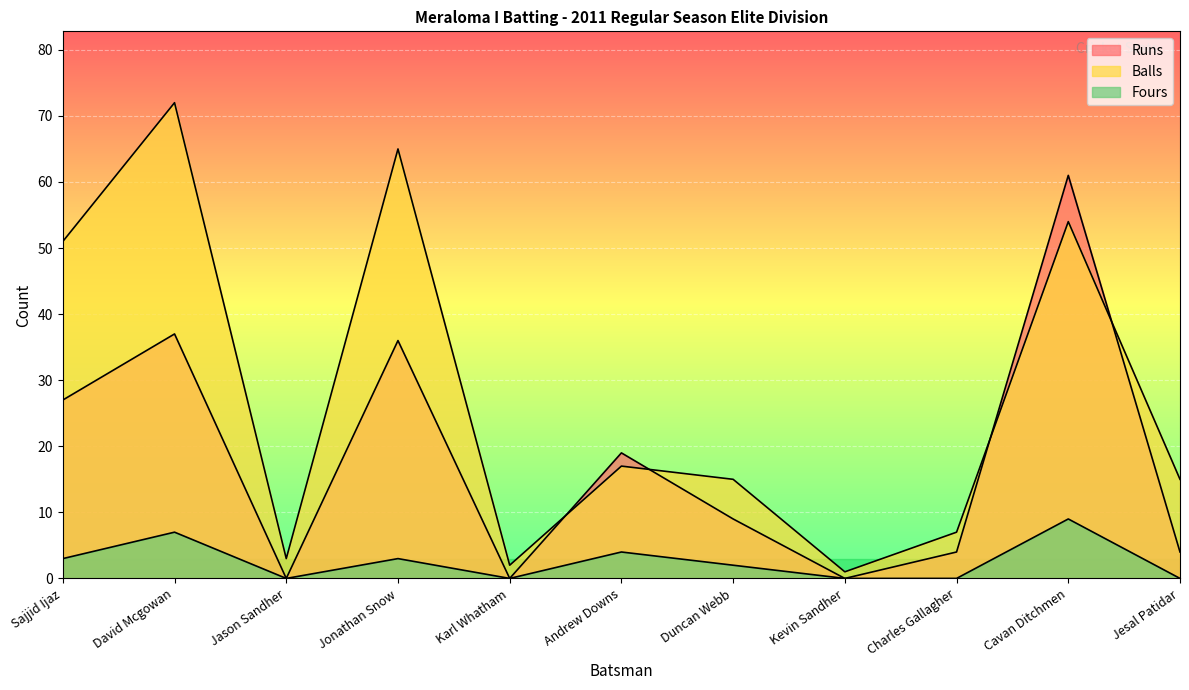

How many lines are shown in the chart?

3